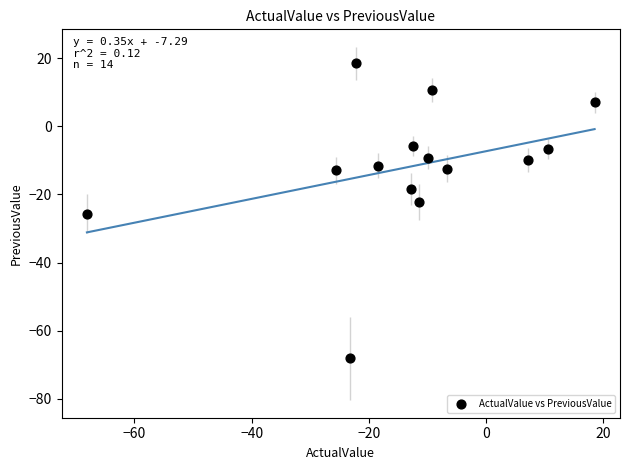

What is the range of Y values (max minus min)?

86.6